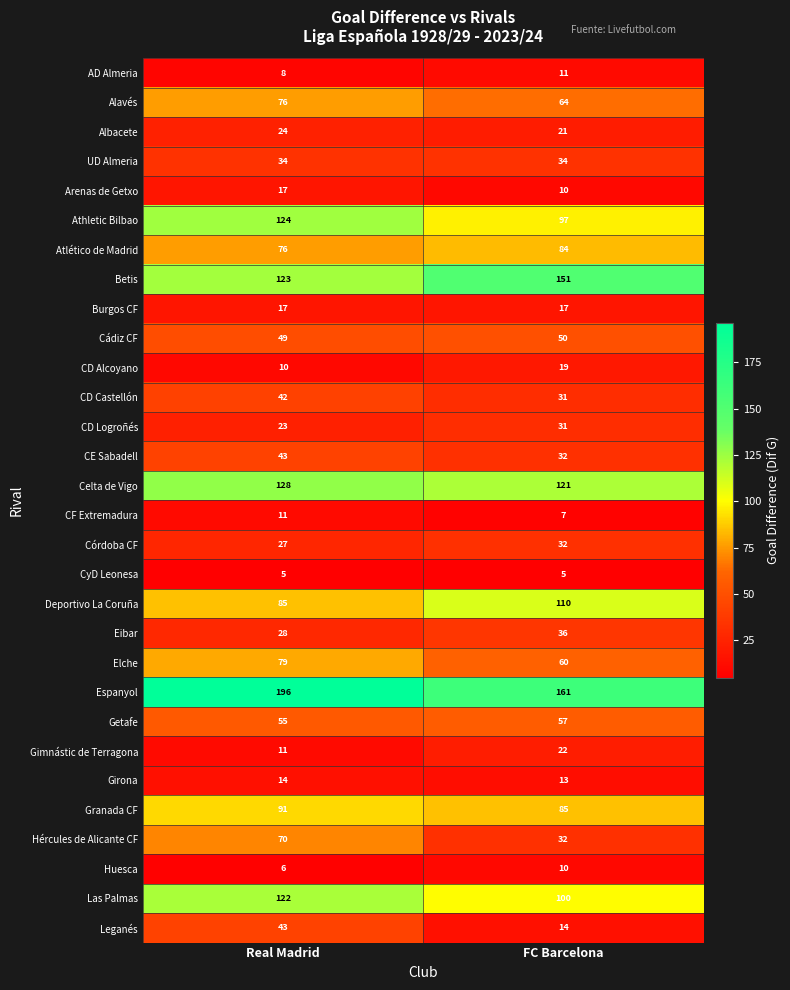

At how many categories does at least one series exceed 45?

2